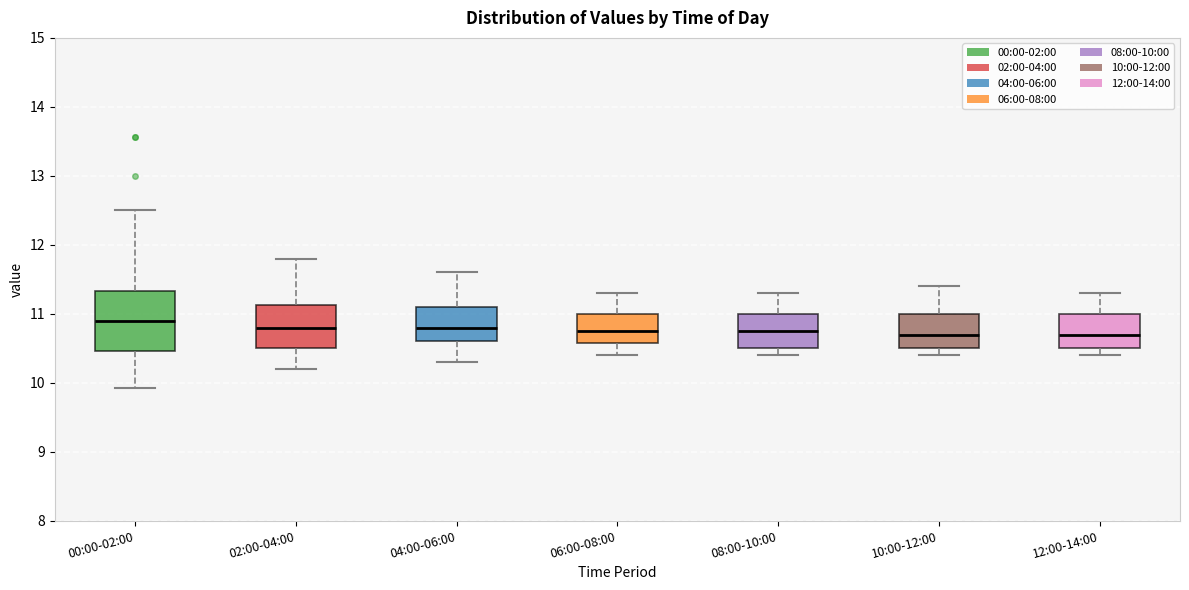

Comparing the boxes themselves (not the whiskers), which one is the tallest?

00:00-02:00